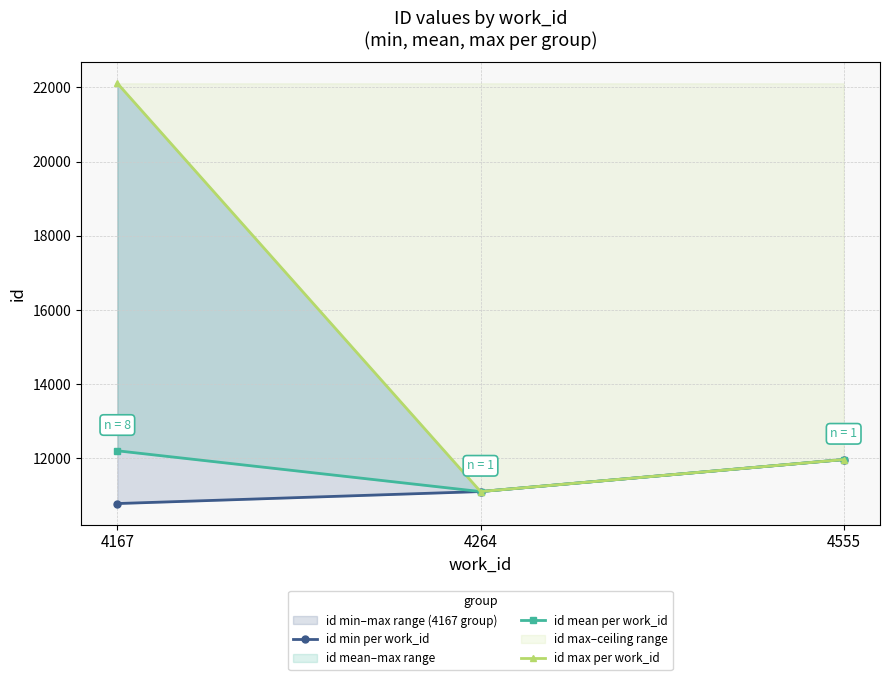

Which series has the largest range (max minus min)?

id max per work_id